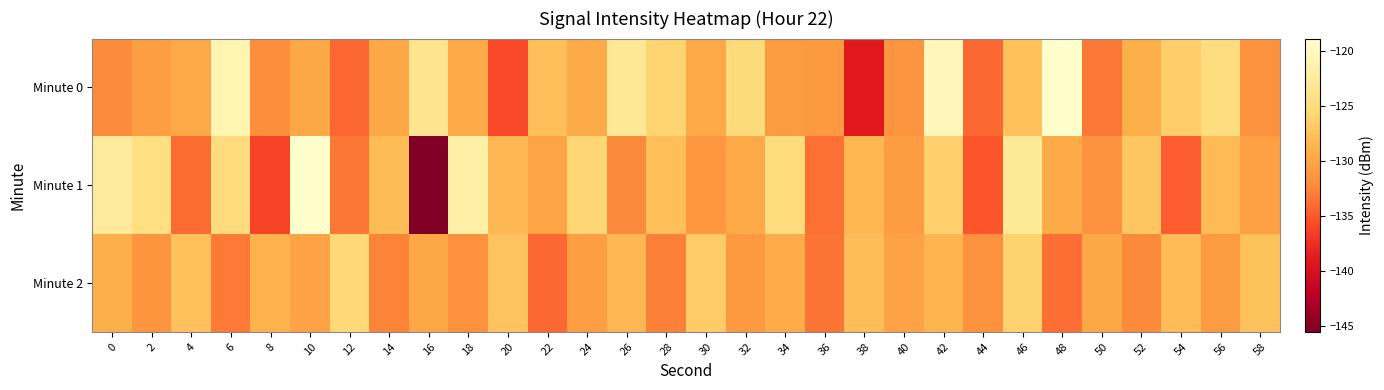

List the series in order of their peak value, highest first.

Minute 0, Minute 1, Minute 2